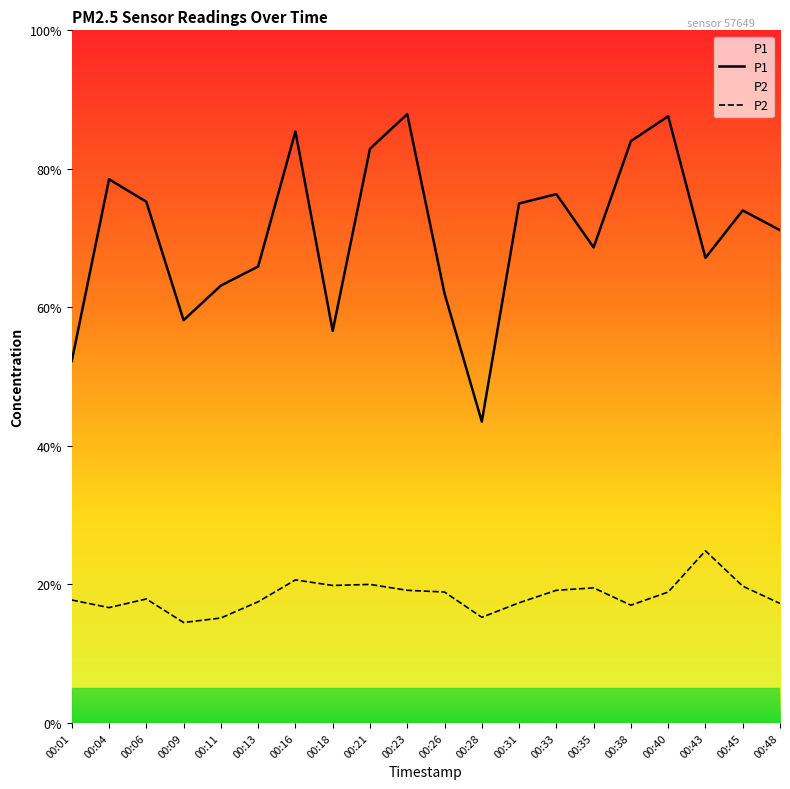

Where is P2 nearest to the value 3?

00:11